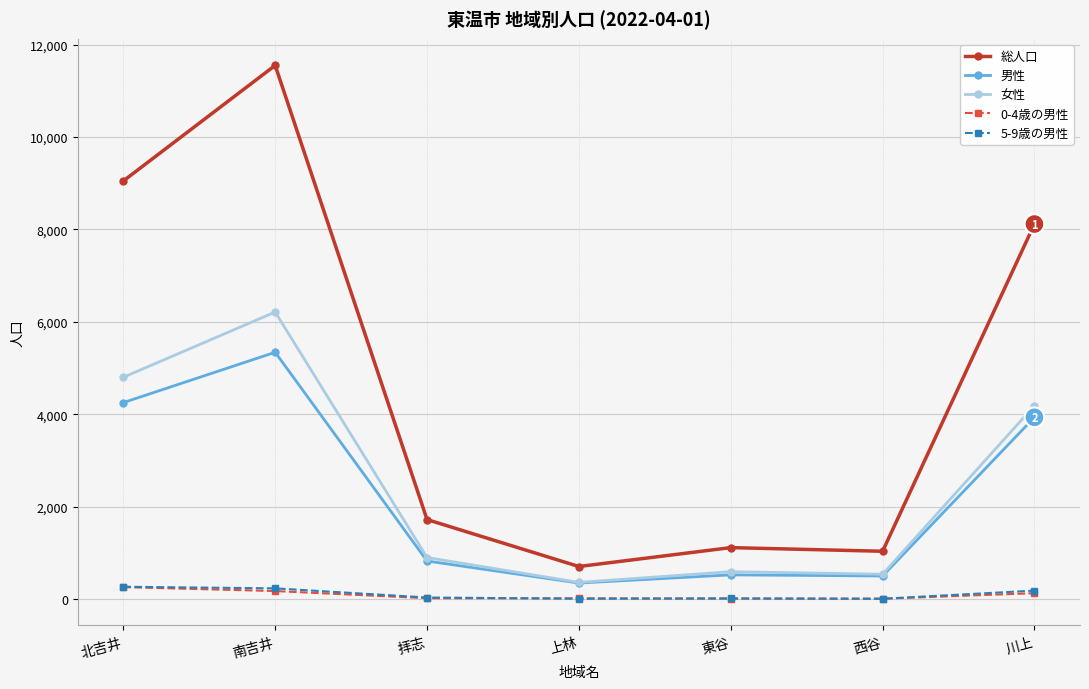

What are all the series names shown in the legend?

総人口, 男性, 女性, 0-4歳の男性, 5-9歳の男性